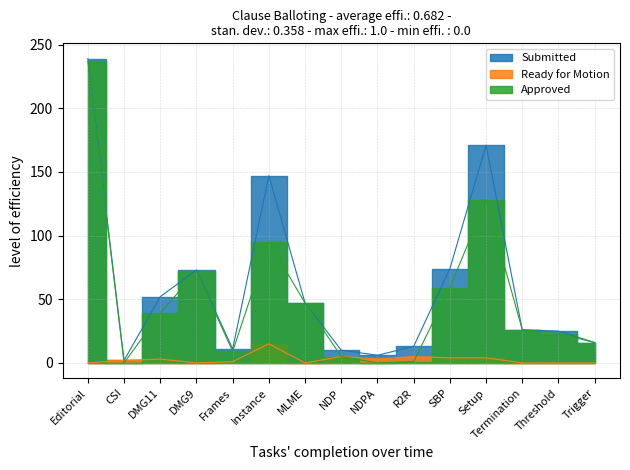

Which label corresponds to the smallest value in the chart?

CSI